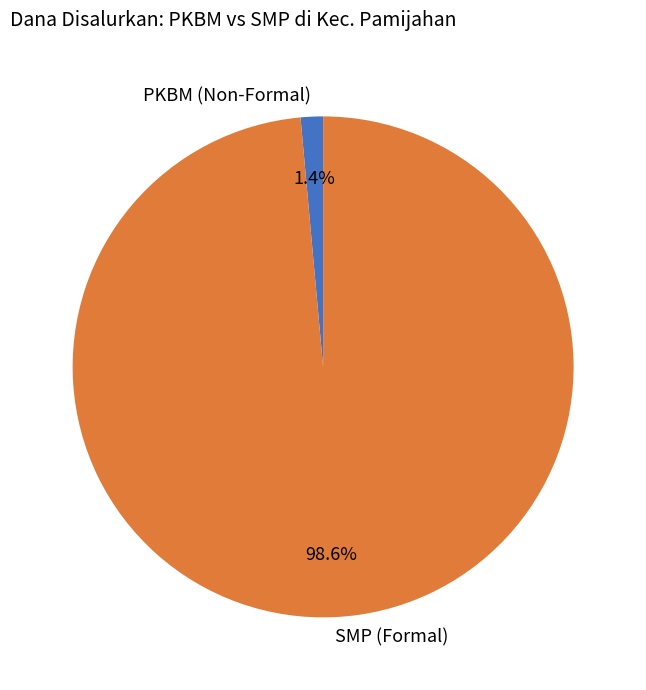

Between PKBM (Non-Formal) and SMP (Formal), which is larger?

SMP (Formal)